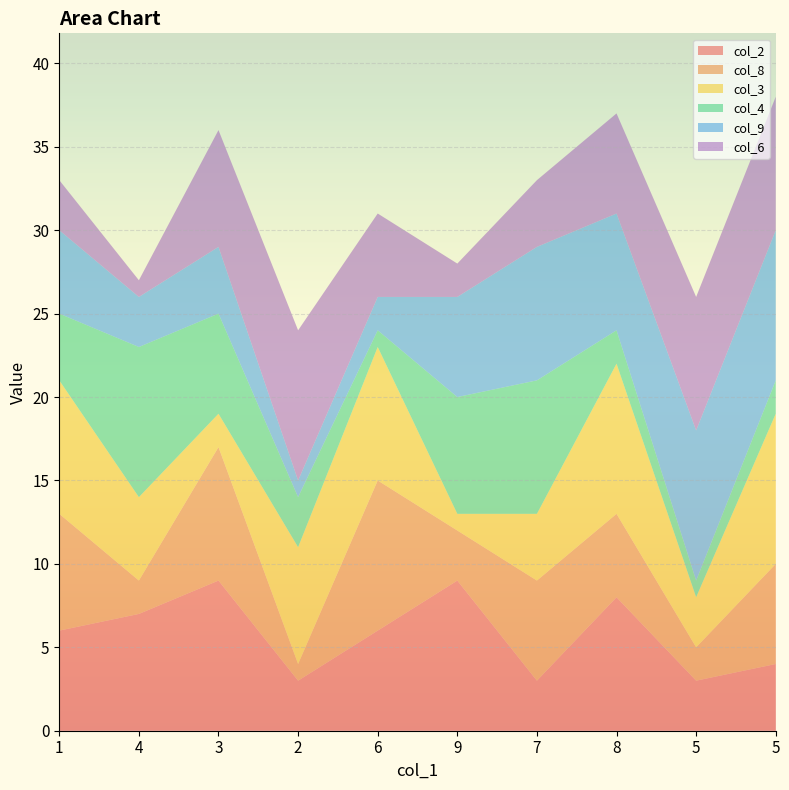

Reading left to right, extract all data points from this chart.

col_2: 6	7	9	3	6	9	3	8	3	4
col_8: 7	2	8	1	9	3	6	5	2	6
col_3: 8	5	2	7	8	1	4	9	3	9
col_4: 4	9	6	3	1	7	8	2	1	2
col_9: 5	3	4	1	2	6	8	7	9	9
col_6: 3	1	7	9	5	2	4	6	8	8